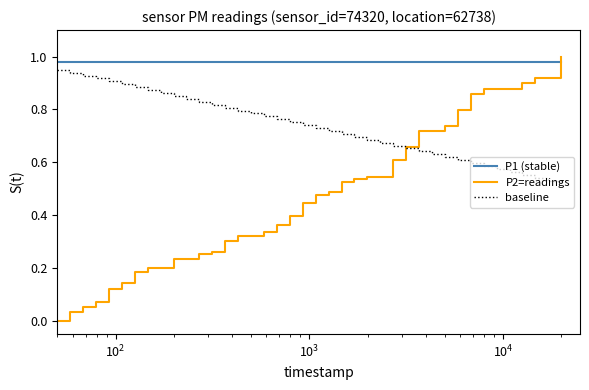

Which series has the largest range (max minus min)?

P2=readings